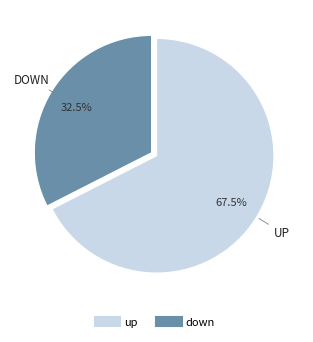

How many segments does this pie chart have?

2